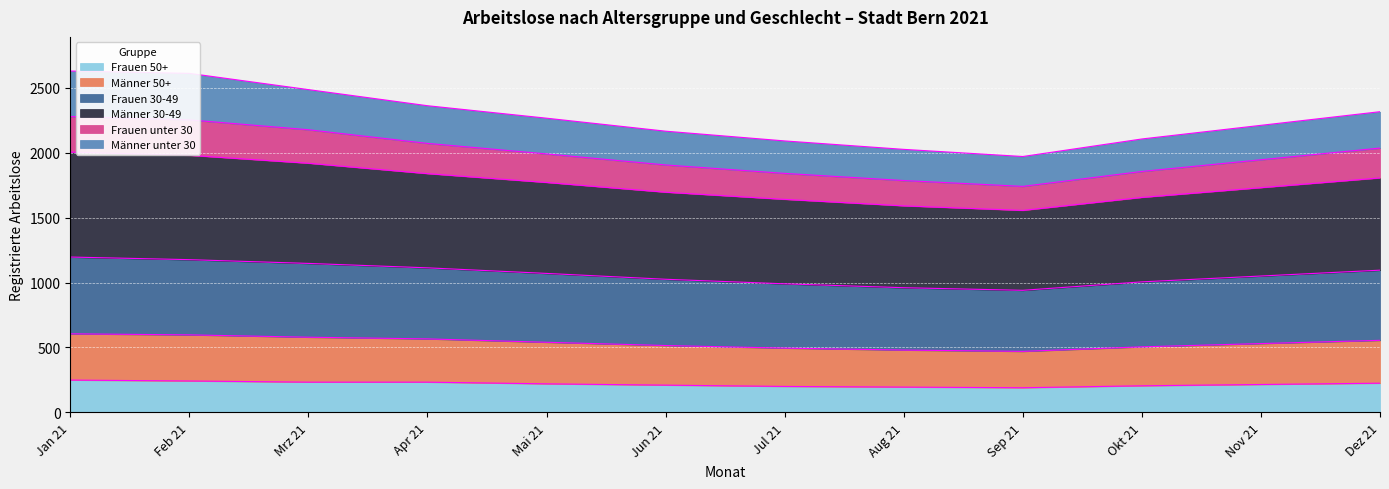

What are all the series names shown in the legend?

Frauen 50+, Männer 50+, Frauen 30-49, Männer 30-49, Frauen unter 30, Männer unter 30